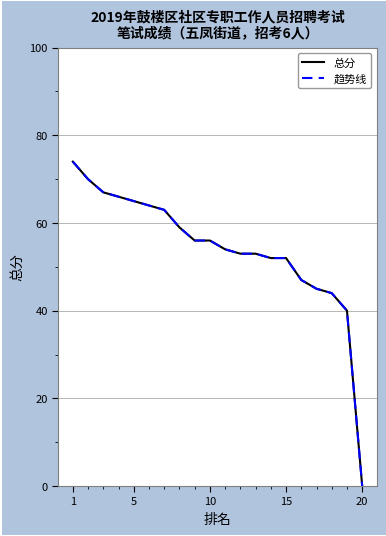

At which label does 总分 reach its peak?

1